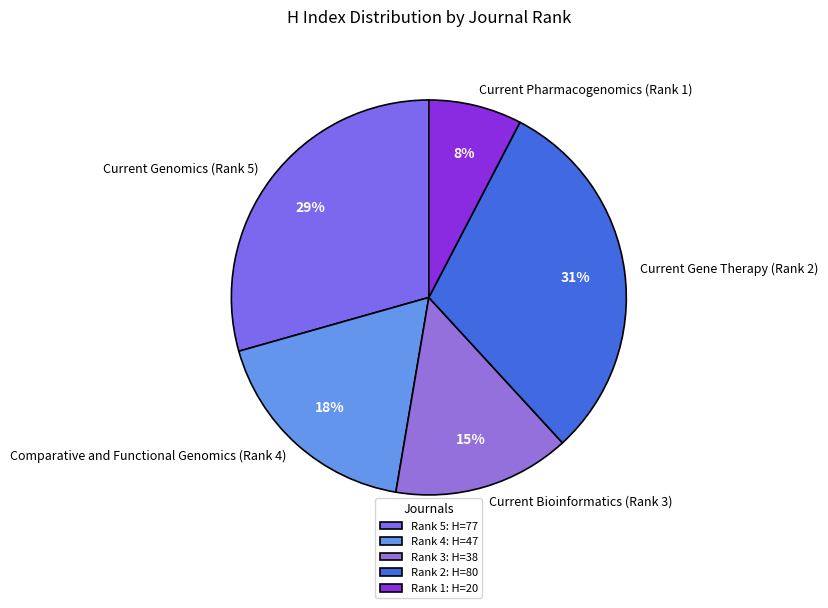

How many segments does this pie chart have?

5